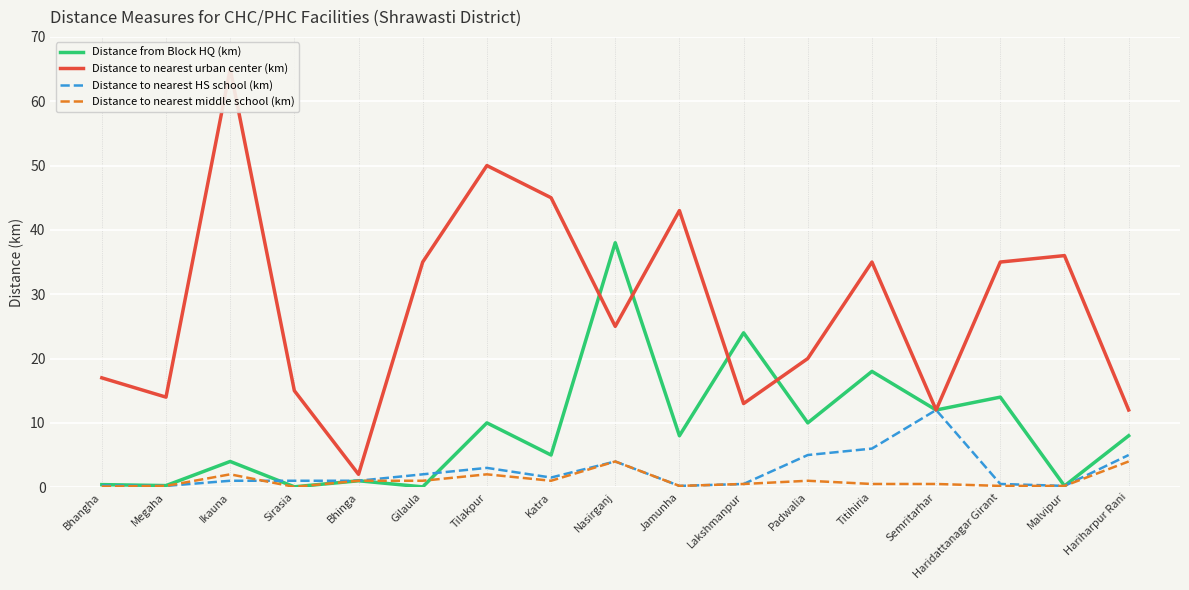

What is the maximum value for Distance to nearest HS school (km)?

12.0